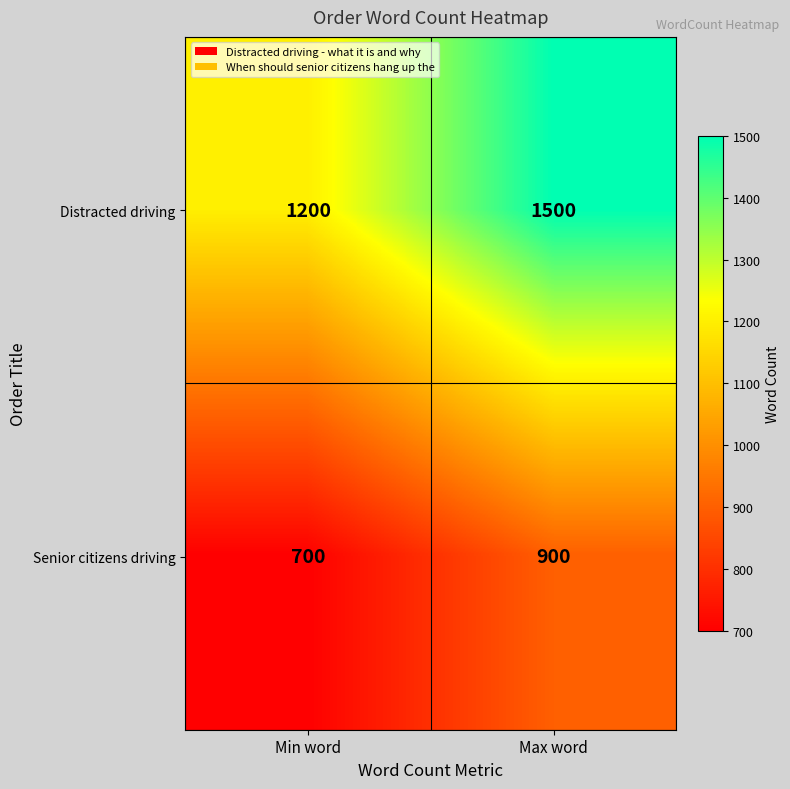

The Distracted driving series shows 1500 at Max word. True or false?

True